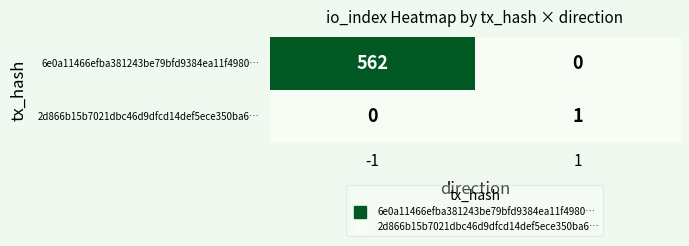

The value of 2d866b15b7021dbc46d9dfcd14def5ece350ba6… at -1 is 0. True or false?

True